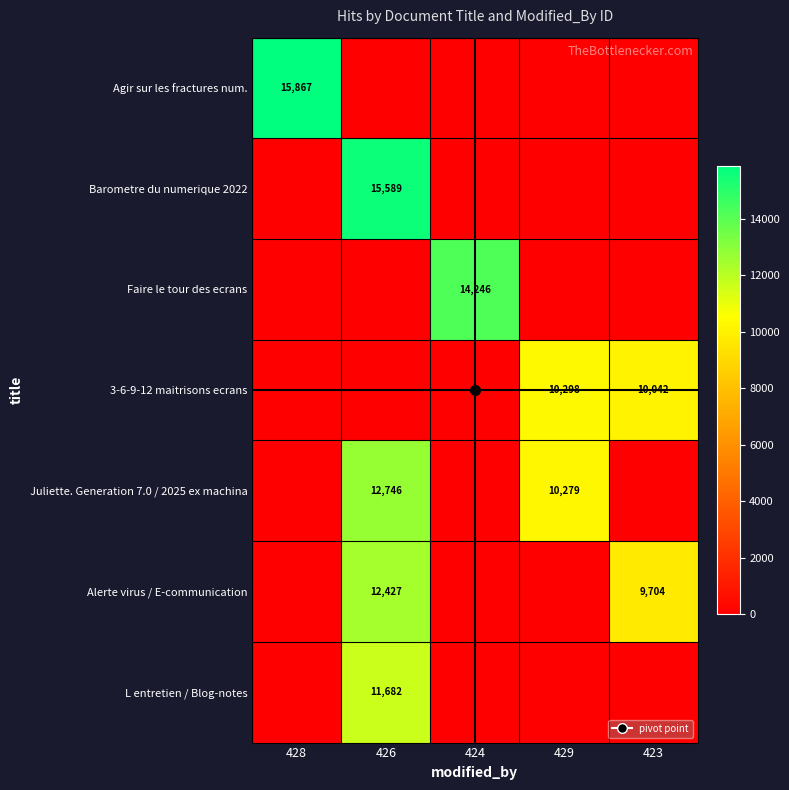

At which category is the sum across all series the highest?

426